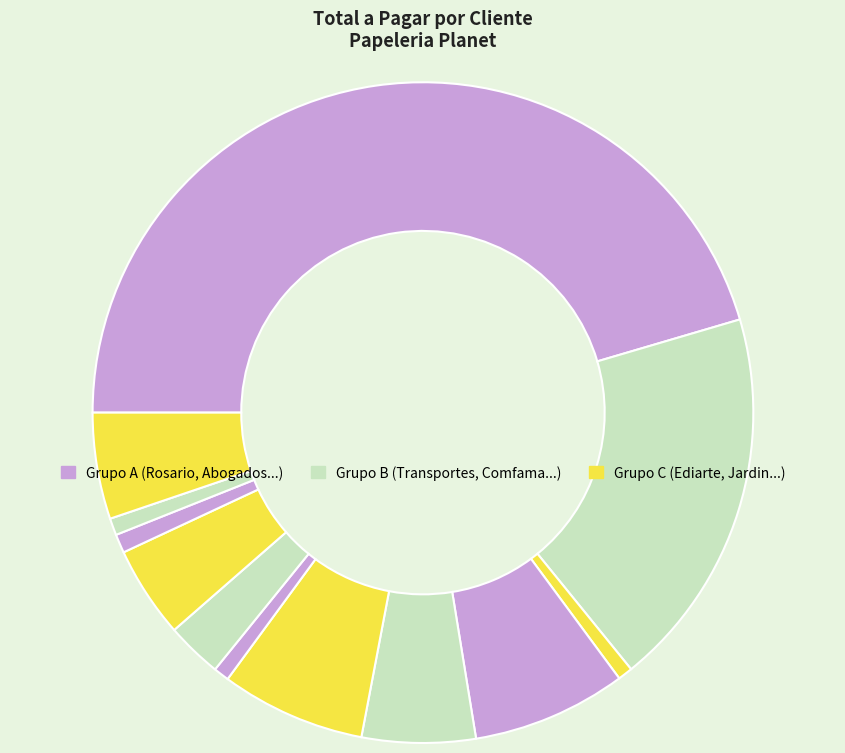

To the nearest percent, what is the average slice percentage?

8%